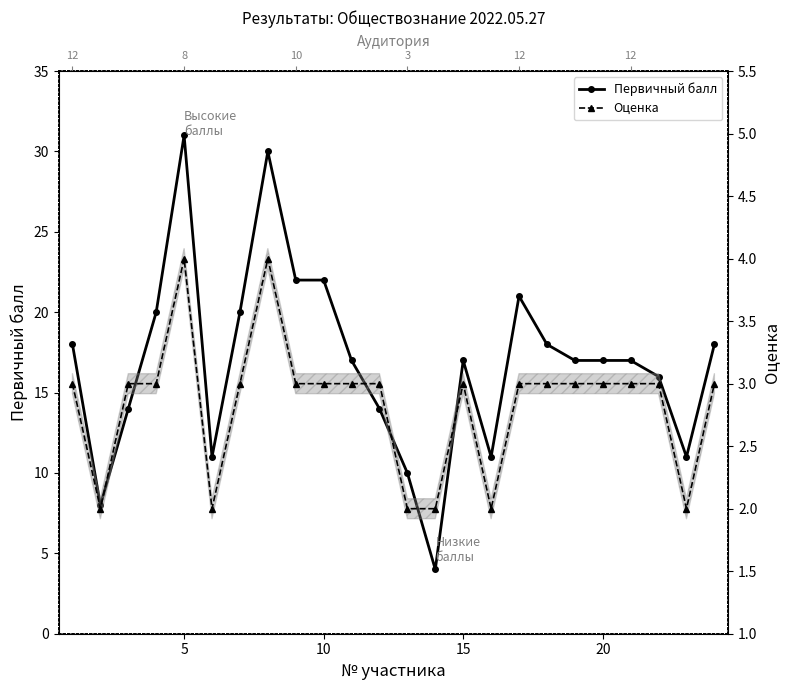

What is the value of the Первичный балл point at the 15th from the left?

17